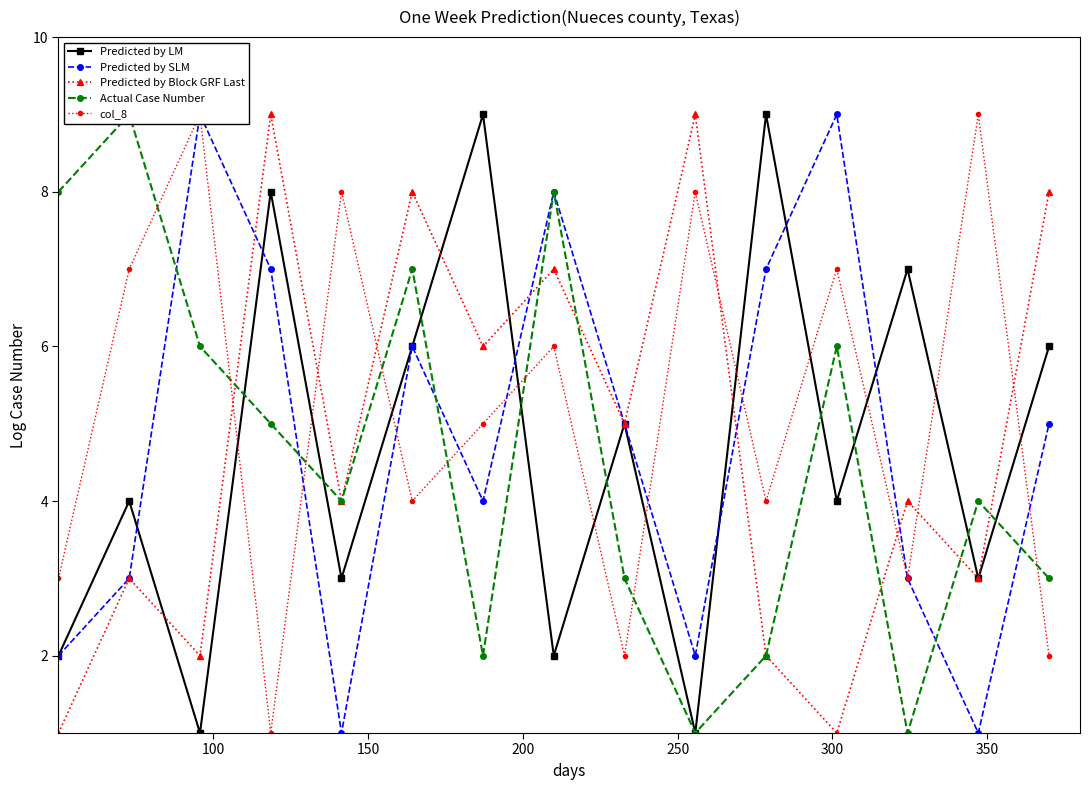

What is the highest value of the Predicted by Block GRF Last series?

9